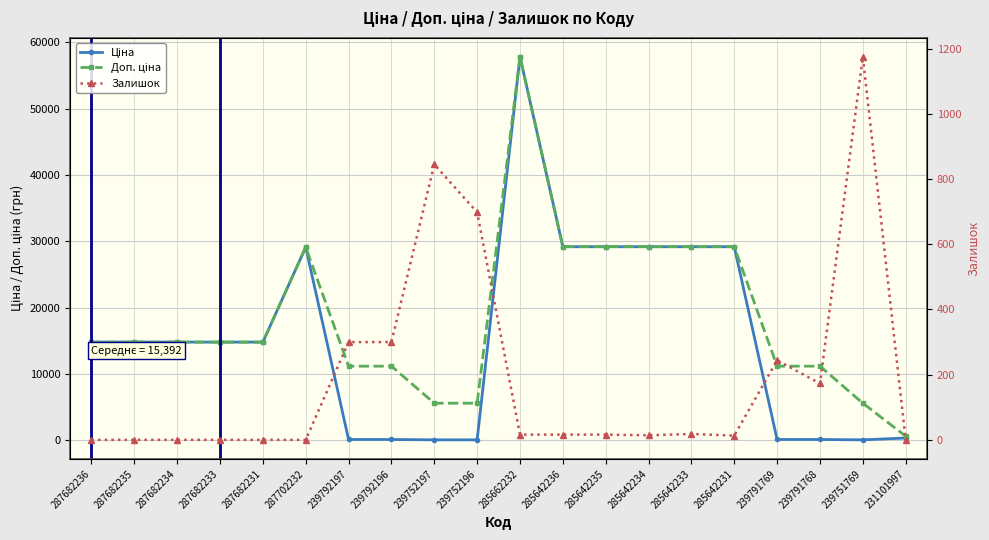

Rank the series by their average value, from highest to lowest.

Доп. ціна, Ціна, Залишок